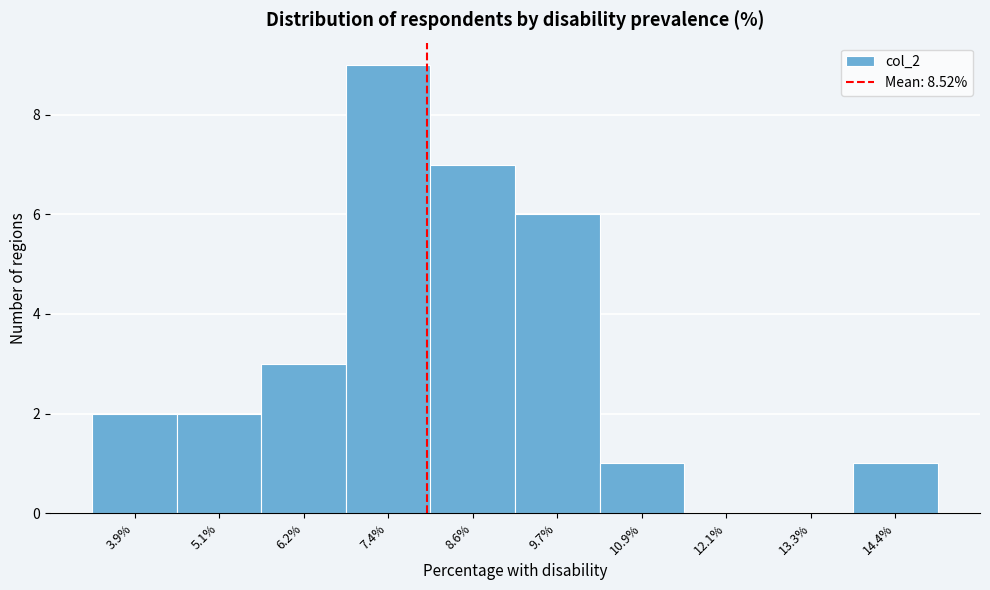

Reading left to right, what are all the values shown in this chart?

3.9%=2	5.1%=2	6.2%=3	7.4%=9	8.6%=7	9.7%=6	10.9%=1	12.1%=0	13.3%=0	14.4%=1